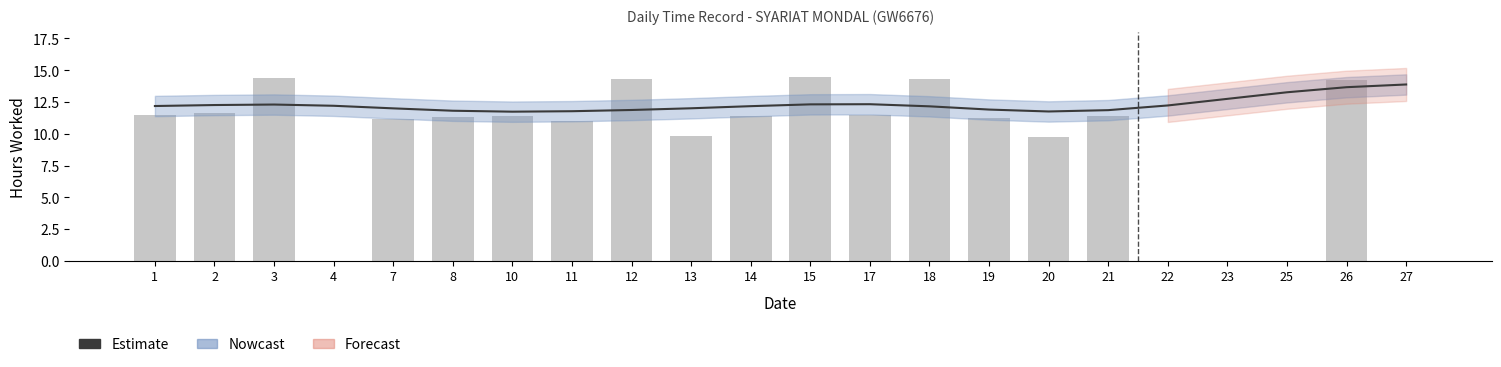

What is the minimum value for Estimate?

11.7